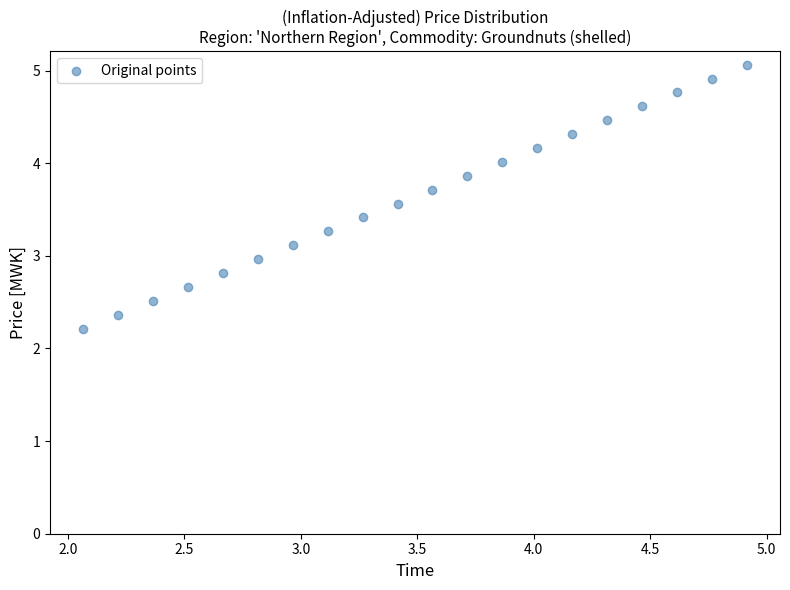

List the coordinates of all points as (Y, X) pairs, reading left to right.

(2.2, 2.1)  (2.4, 2.2)  (2.5, 2.4)  (2.7, 2.5)  (2.8, 2.7)  (3.0, 2.8)  (3.1, 3.0)  (3.3, 3.1)  (3.4, 3.3)  (3.6, 3.4)  (3.7, 3.6)  (3.9, 3.7)  (4.0, 3.9)  (4.2, 4.0)  (4.3, 4.2)  (4.5, 4.3)  (4.6, 4.5)  (4.8, 4.6)  (4.9, 4.8)  (5.1, 4.9)